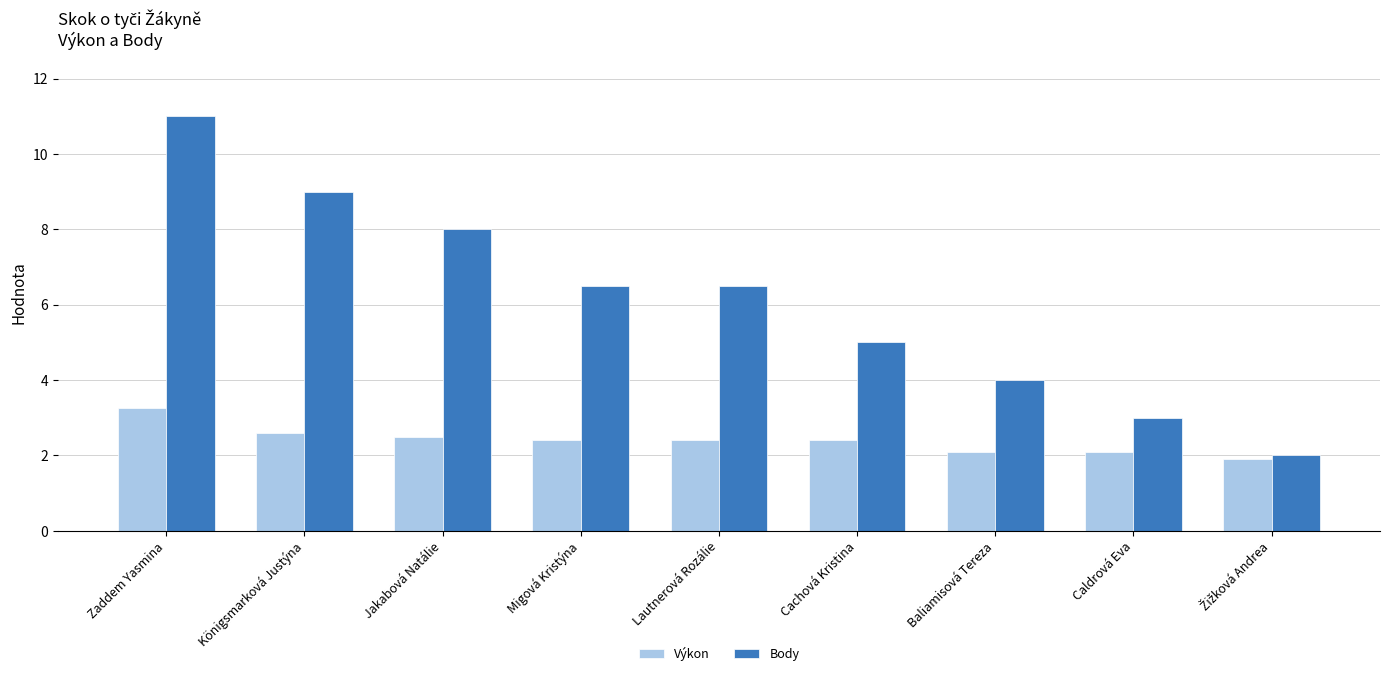

How many groups of bars are there?

9